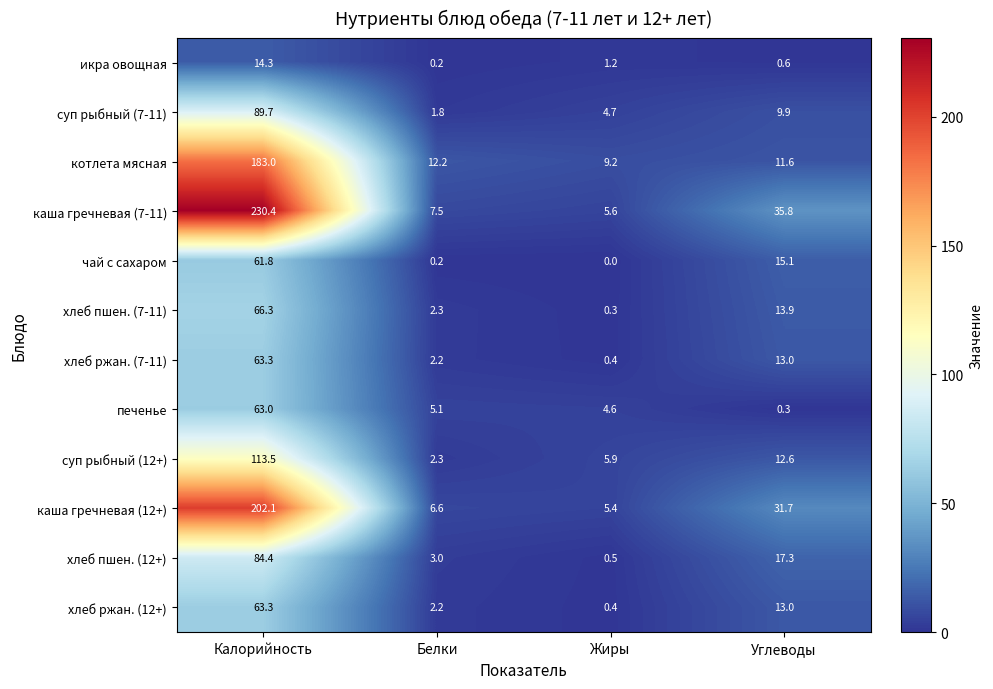

Which category has the highest value in the суп рыбный (12+) series?

Калорийность